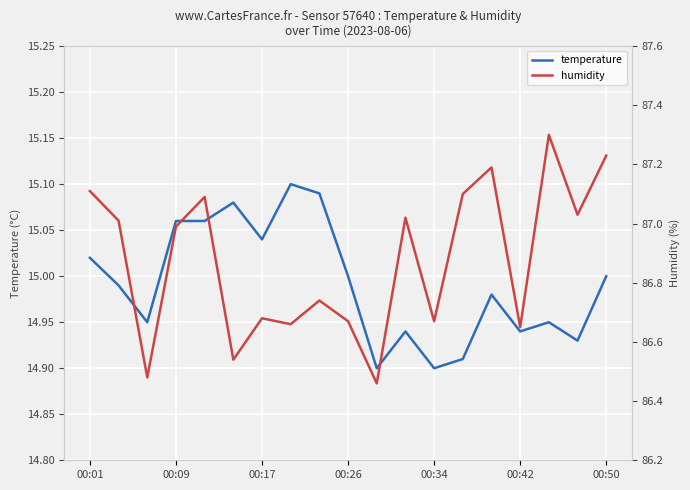

Rank the series by their average value, from highest to lowest.

humidity, temperature